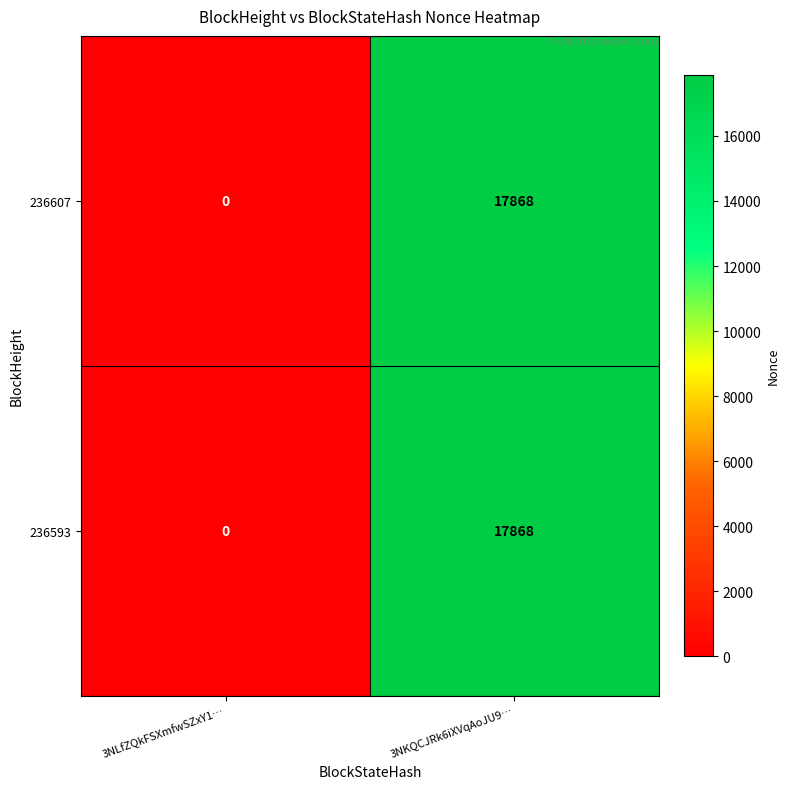

How many positive values does the 236607 series have?

1